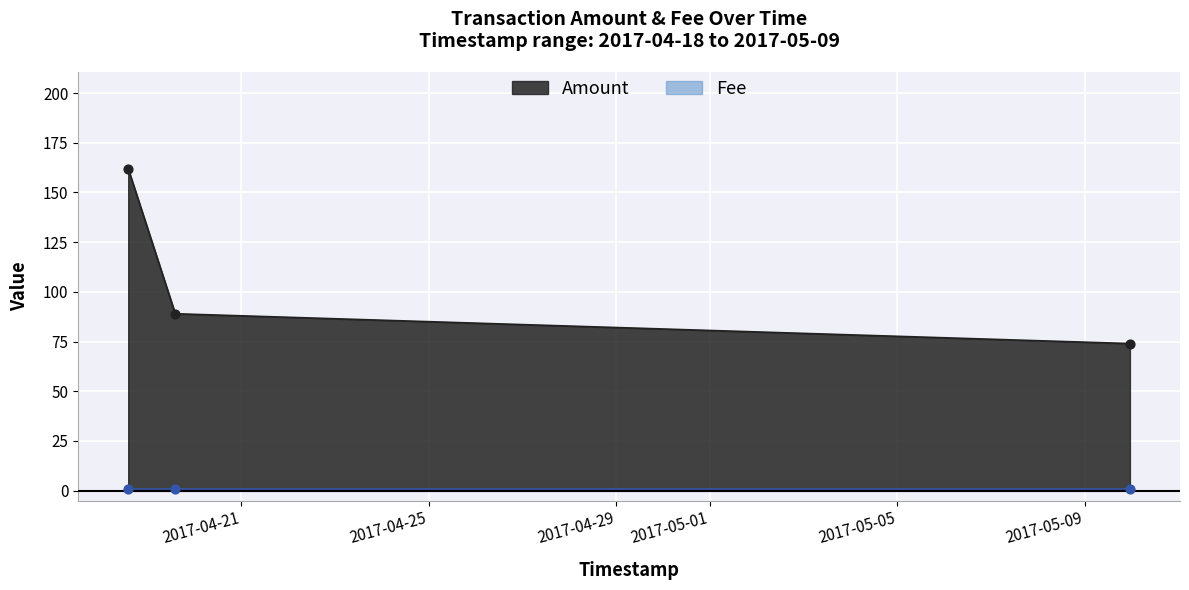

Approximately how many times larger is the value at 2017-05-09 23:15:37 compared to 2017-04-18 13:59:36?

0.5